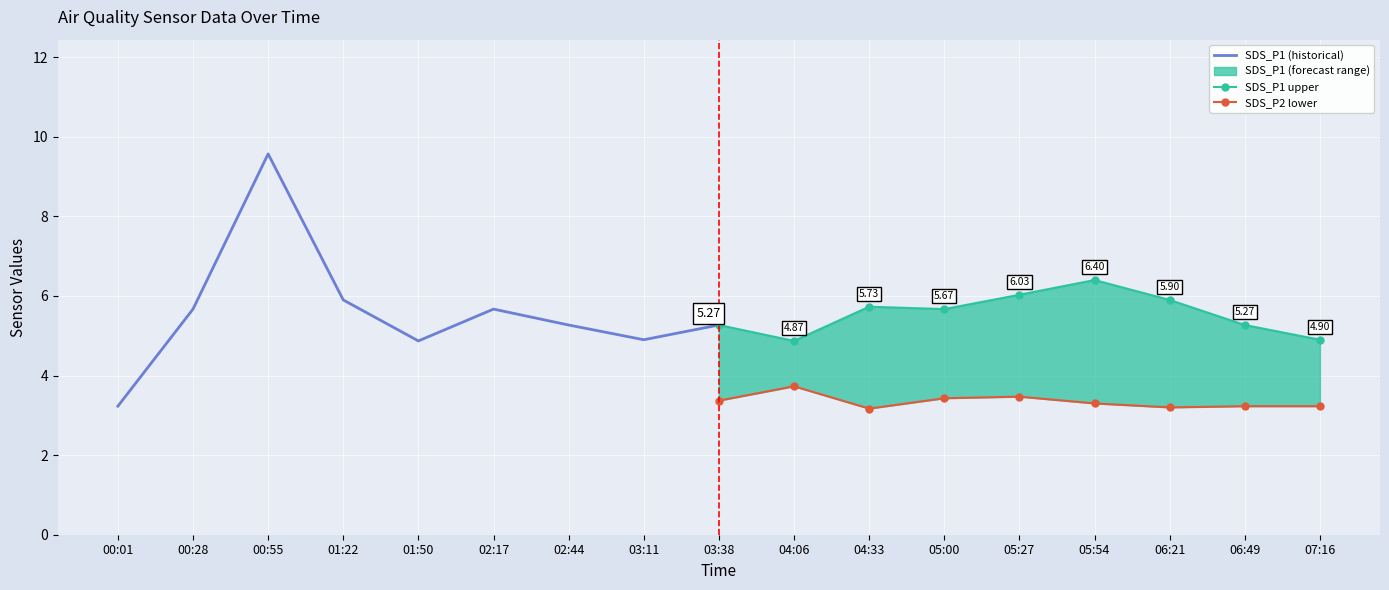

Which series has the widest spread of values?

SDS_P1 (historical)